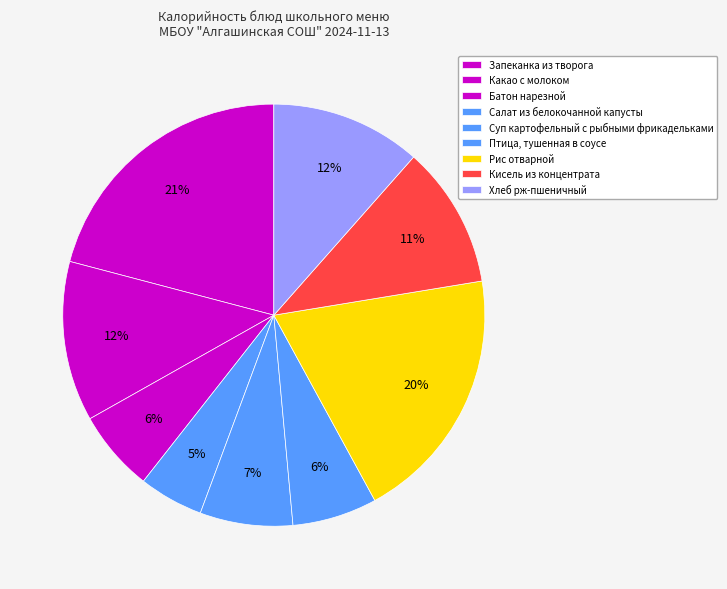

Is Какао с молоком the majority of the pie?

No